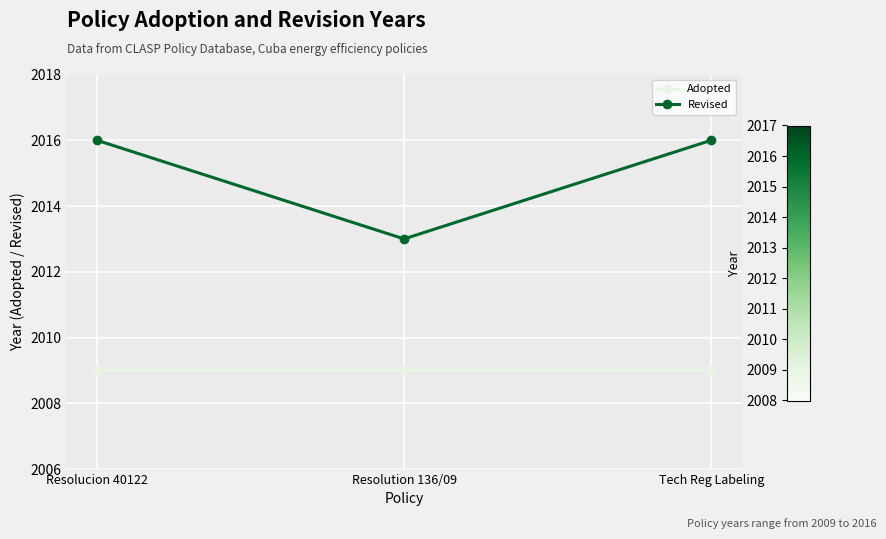

Rank the series by their maximum value, from highest to lowest.

Revised, Adopted